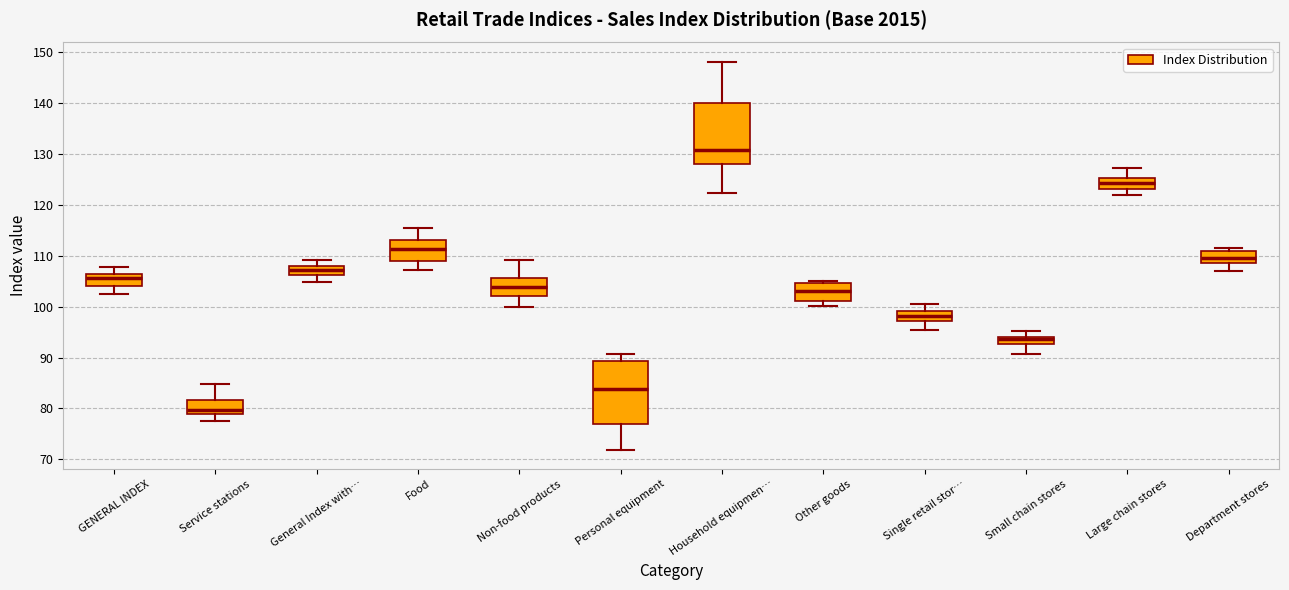

Where does the median line of the box for Department stores sit on the y-axis? The values are not printed on the chart, so give them approximately, as read against the axis.

110